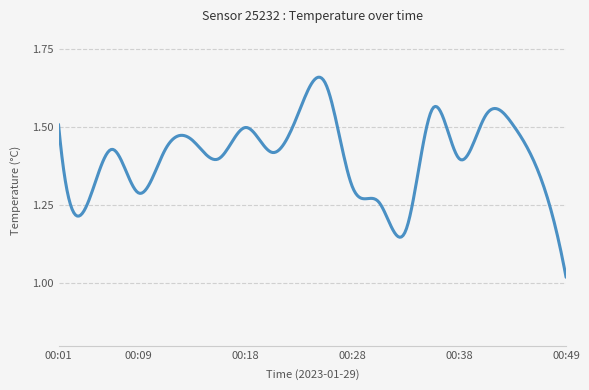

What is the difference between the maximum and minimum values?

0.6